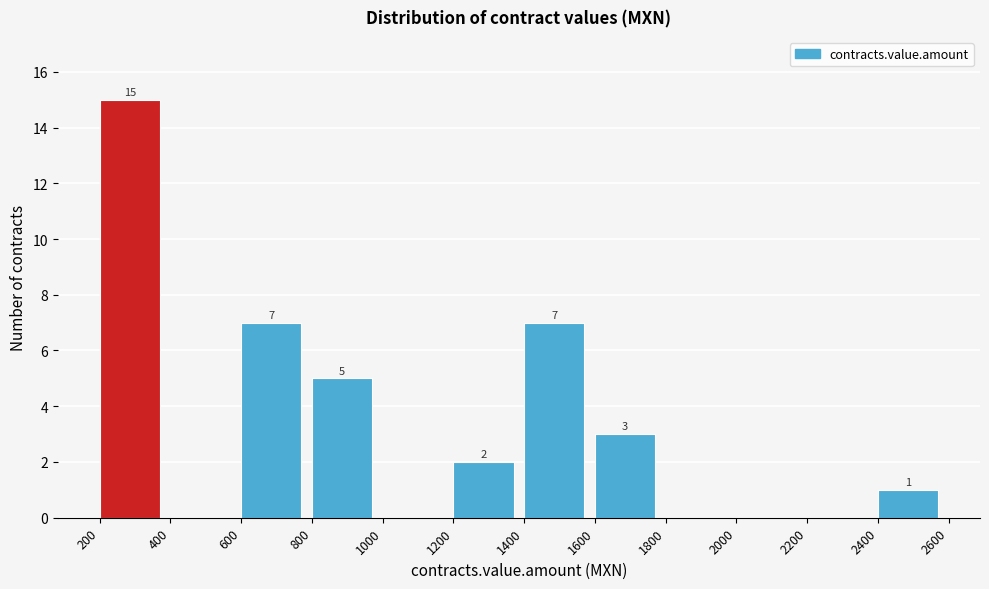

Which range on the x-axis has the tallest bar?

200 to 400